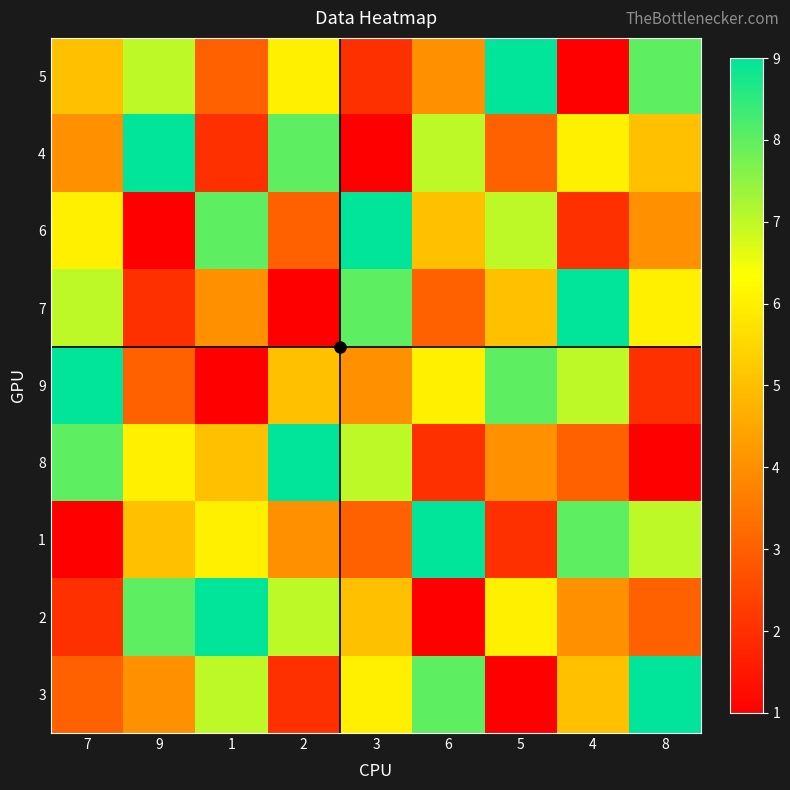

Reading right to left, transcribe all the data shown in this chart.

5: 8=8	4=1	5=9	6=4	3=2	2=6	1=3	9=7	7=5
4: 8=5	4=6	5=3	6=7	3=1	2=8	1=2	9=9	7=4
6: 8=4	4=2	5=7	6=5	3=9	2=3	1=8	9=1	7=6
7: 8=6	4=9	5=5	6=3	3=8	2=1	1=4	9=2	7=7
9: 8=2	4=7	5=8	6=6	3=4	2=5	1=1	9=3	7=9
8: 8=1	4=3	5=4	6=2	3=7	2=9	1=5	9=6	7=8
1: 8=7	4=8	5=2	6=9	3=3	2=4	1=6	9=5	7=1
2: 8=3	4=4	5=6	6=1	3=5	2=7	1=9	9=8	7=2
3: 8=9	4=5	5=1	6=8	3=6	2=2	1=7	9=4	7=3